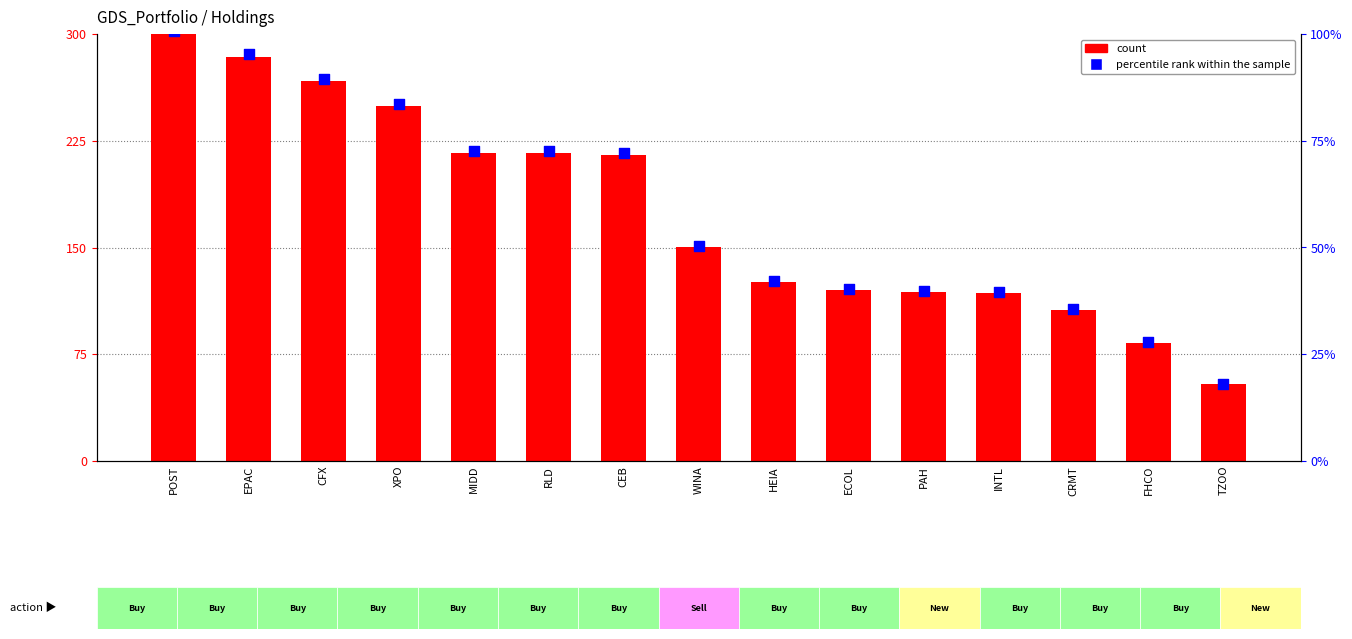

Which series contains the lowest Y value?

percentile rank within the sample